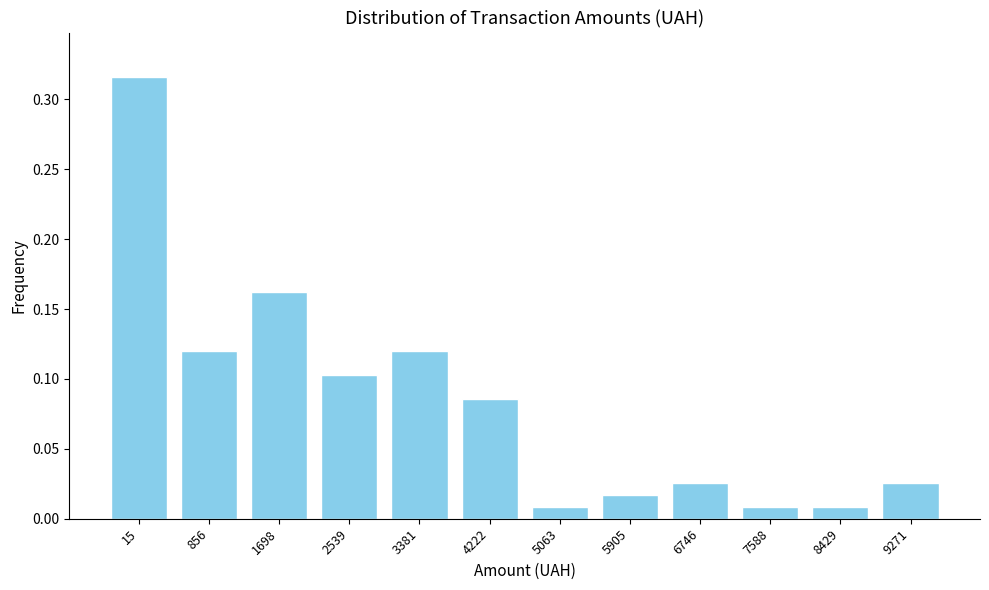

Which has a higher value, 15 or 4222?

15